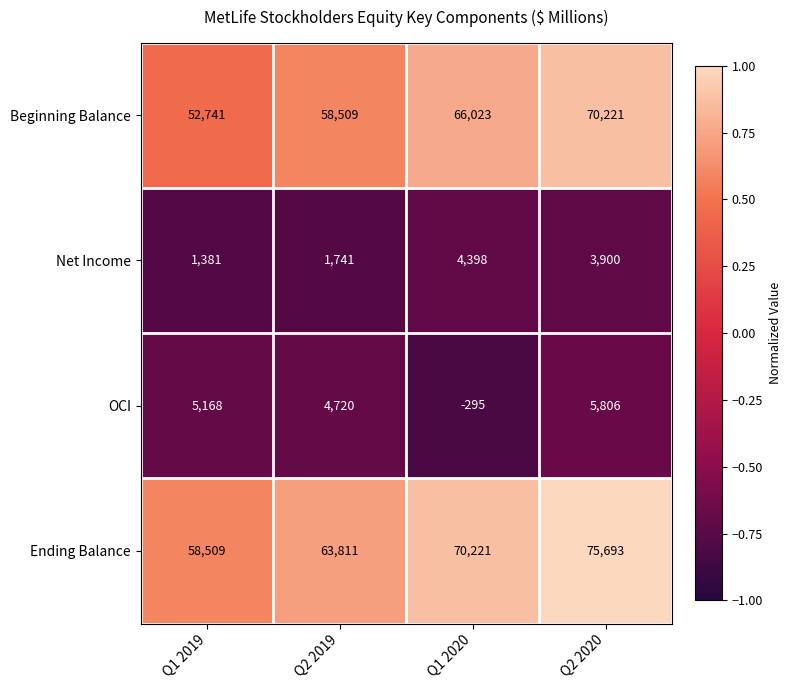

At which label does Beginning Balance reach its minimum?

Q1 2019